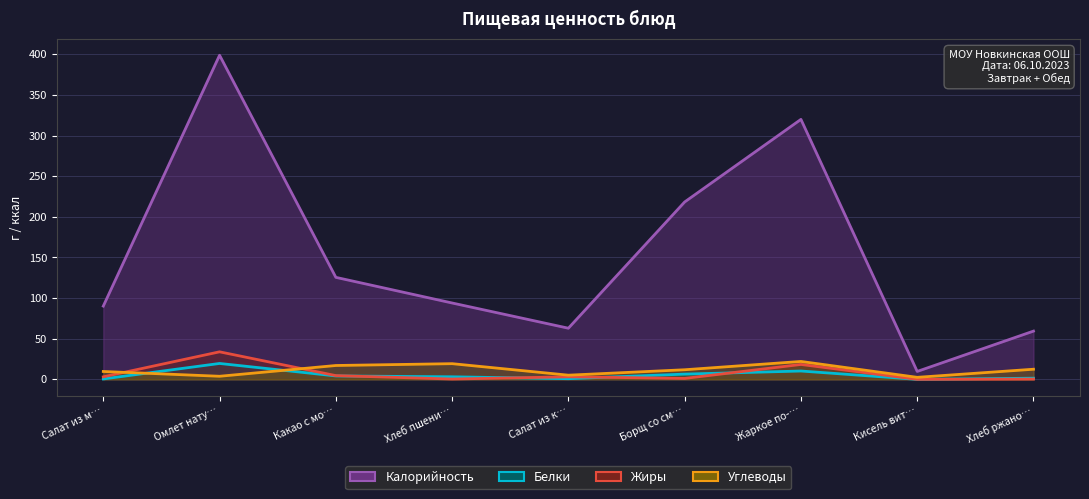

How many data points in Калорийность are less than 94?

4